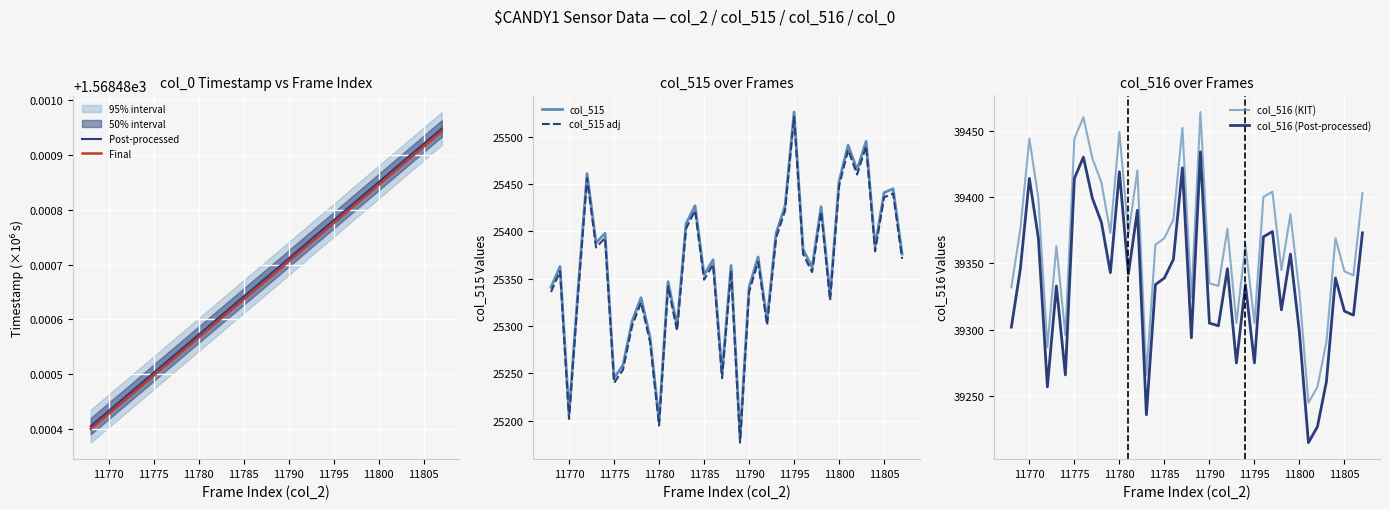

True or false: col_516 (Post-processed) and col_516 (KIT) cross at least once.

False